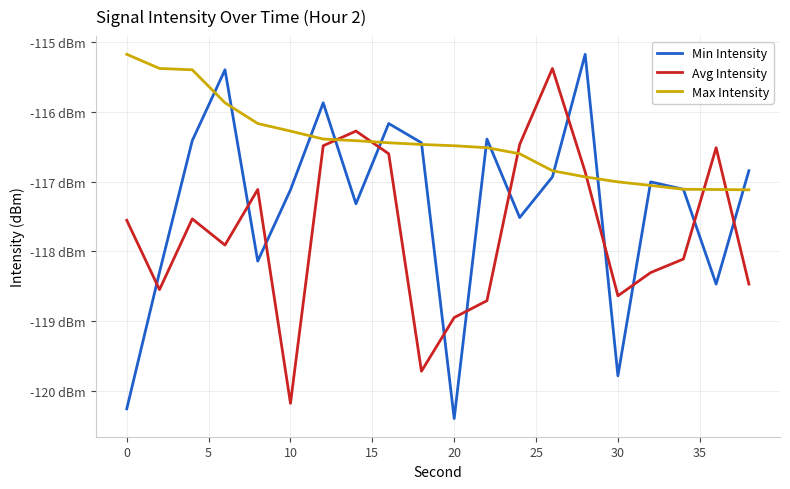

Reading left to right, extract all data points from this chart.

Min Intensity: -120.3	-118.3	-116.4	-115.4	-118.1	-117.1	-115.9	-117.3	-116.2	-116.4	-120.4	-116.4	-117.5	-116.9	-115.2	-119.8	-117.0	-117.1	-118.5	-116.8
Avg Intensity: -117.6	-118.5	-117.5	-117.9	-117.1	-120.2	-116.5	-116.3	-116.6	-119.7	-118.9	-118.7	-116.5	-115.4	-116.9	-118.6	-118.3	-118.1	-116.5	-118.5
Max Intensity: -115.2	-115.4	-115.4	-115.9	-116.2	-116.3	-116.4	-116.4	-116.4	-116.5	-116.5	-116.5	-116.6	-116.8	-116.9	-117.0	-117.1	-117.1	-117.1	-117.1